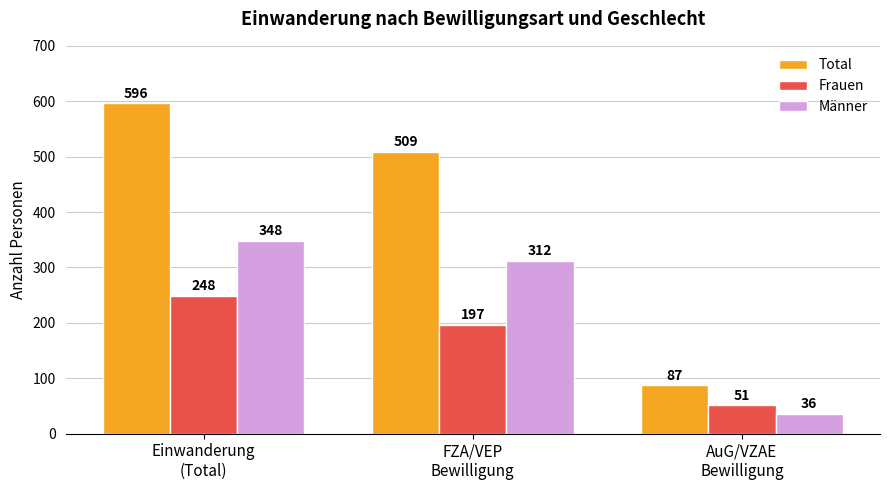

Which series has the largest range (max minus min)?

Total